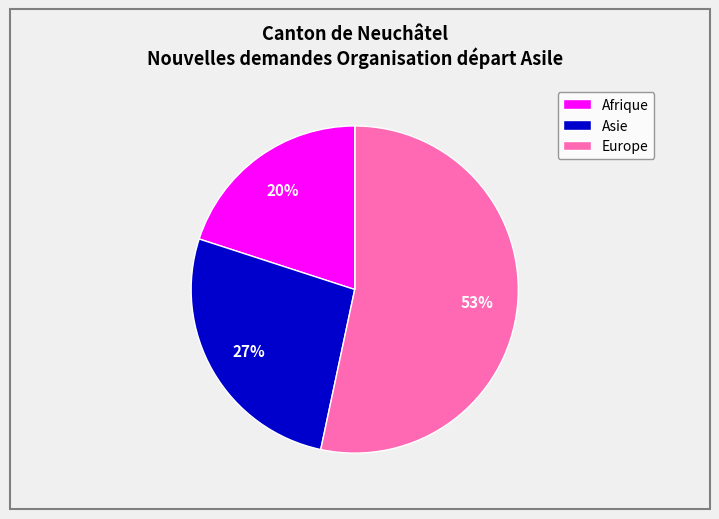

Does any single category account for the majority?

Yes